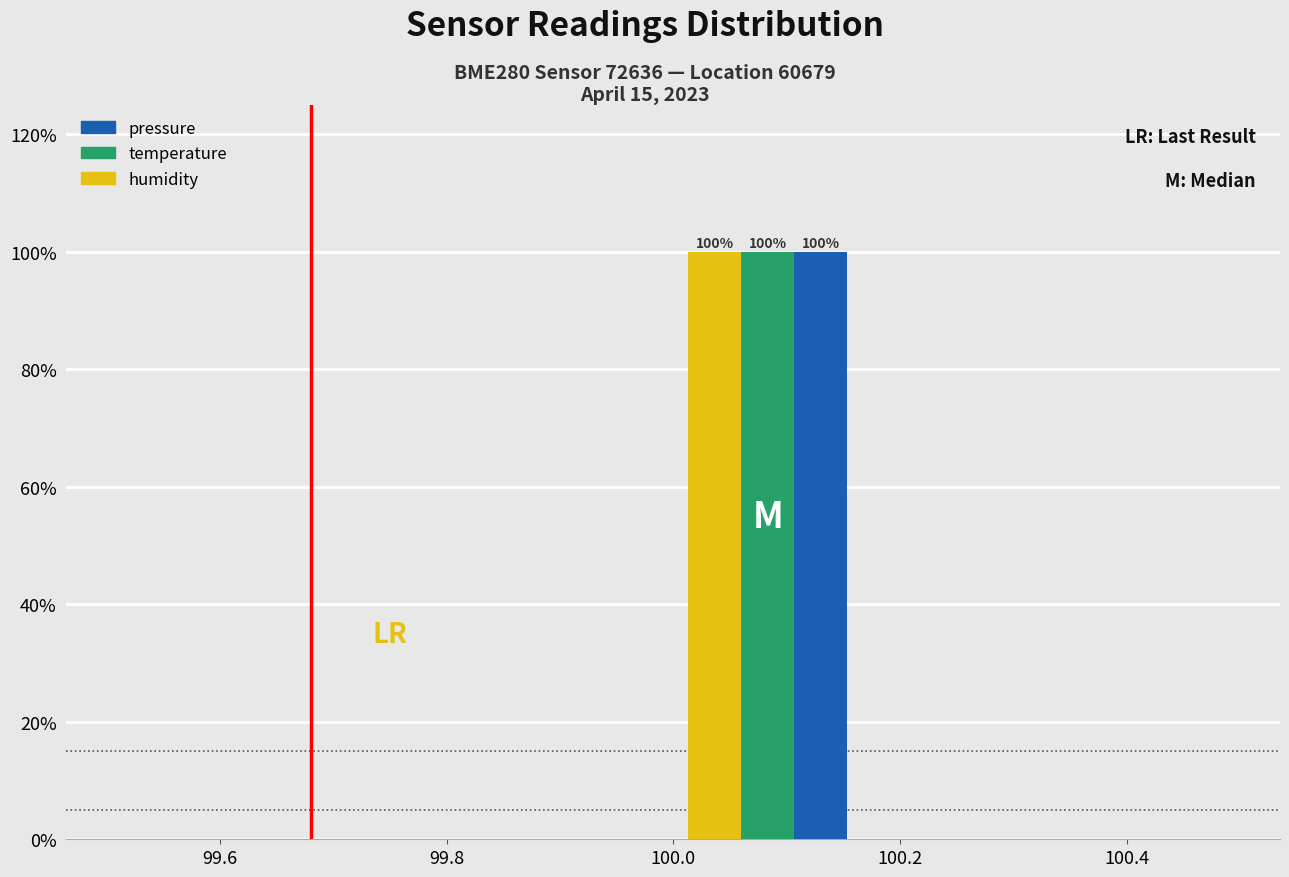

In the humidity series, which range on the x-axis has the tallest bar?

100.00 to 100.16